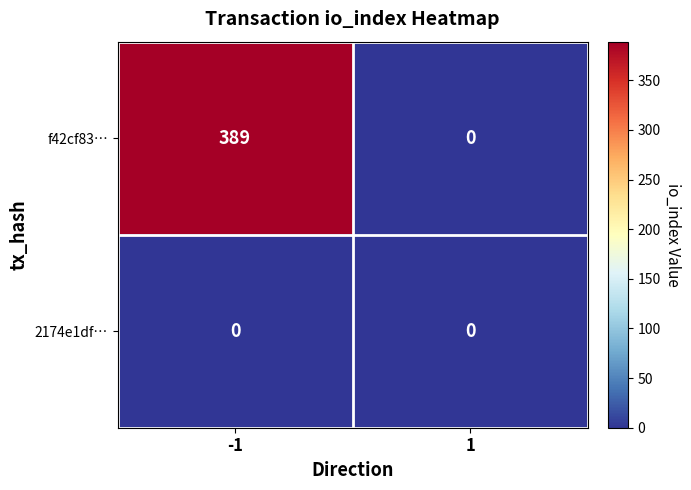

Reading left to right, what are all the values shown in this chart?

f42cf83…: -1=389	1=0
2174e1df…: -1=0	1=0